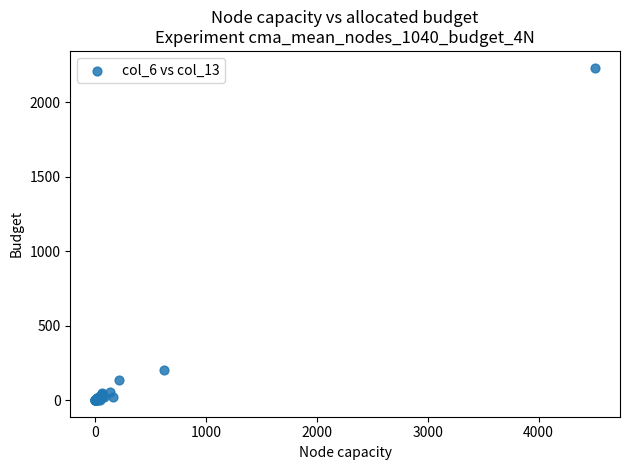

What Y value in the scatter plot is closest to 1117?

202